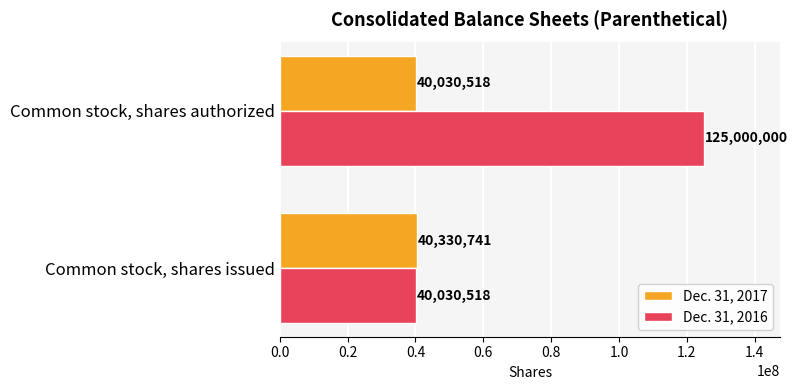

At which label is Dec. 31, 2017 closest to 40180629?

Common stock, shares authorized